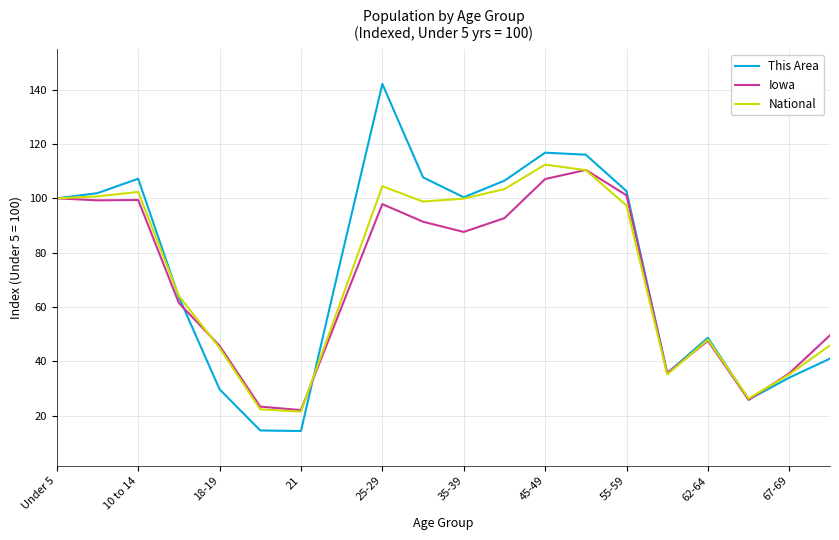

What is the smallest value displayed?

14.4